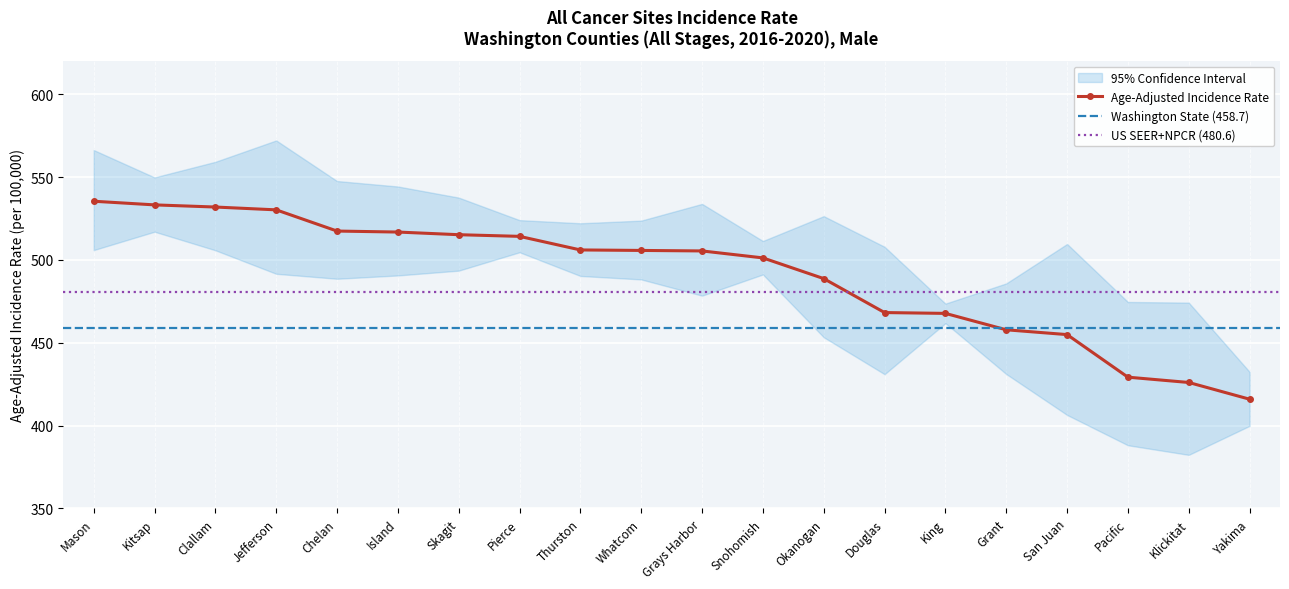

At which label is Upper 95% CI closest to 502?

Douglas